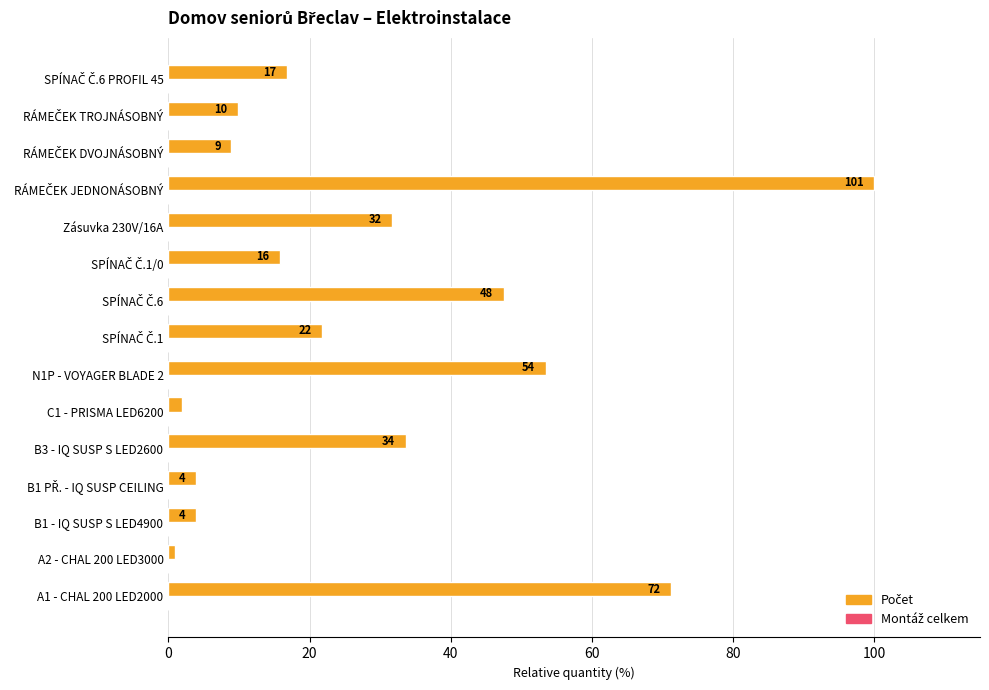

How many bars are there in total?

15